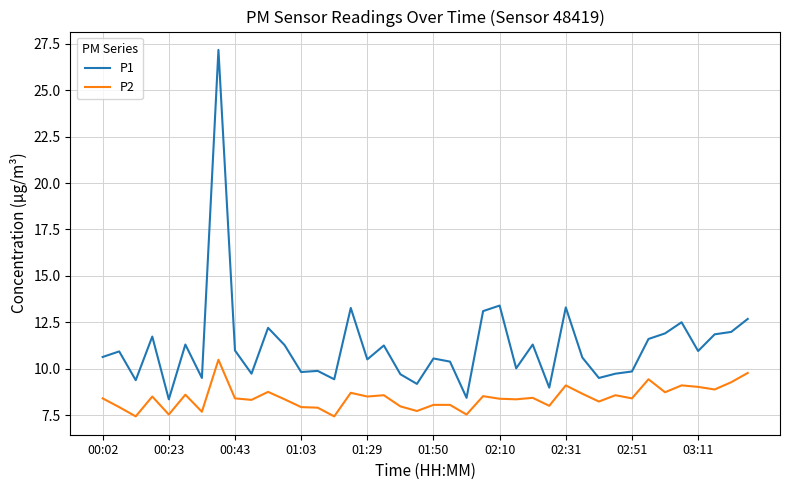

Which series has the largest range (max minus min)?

P1